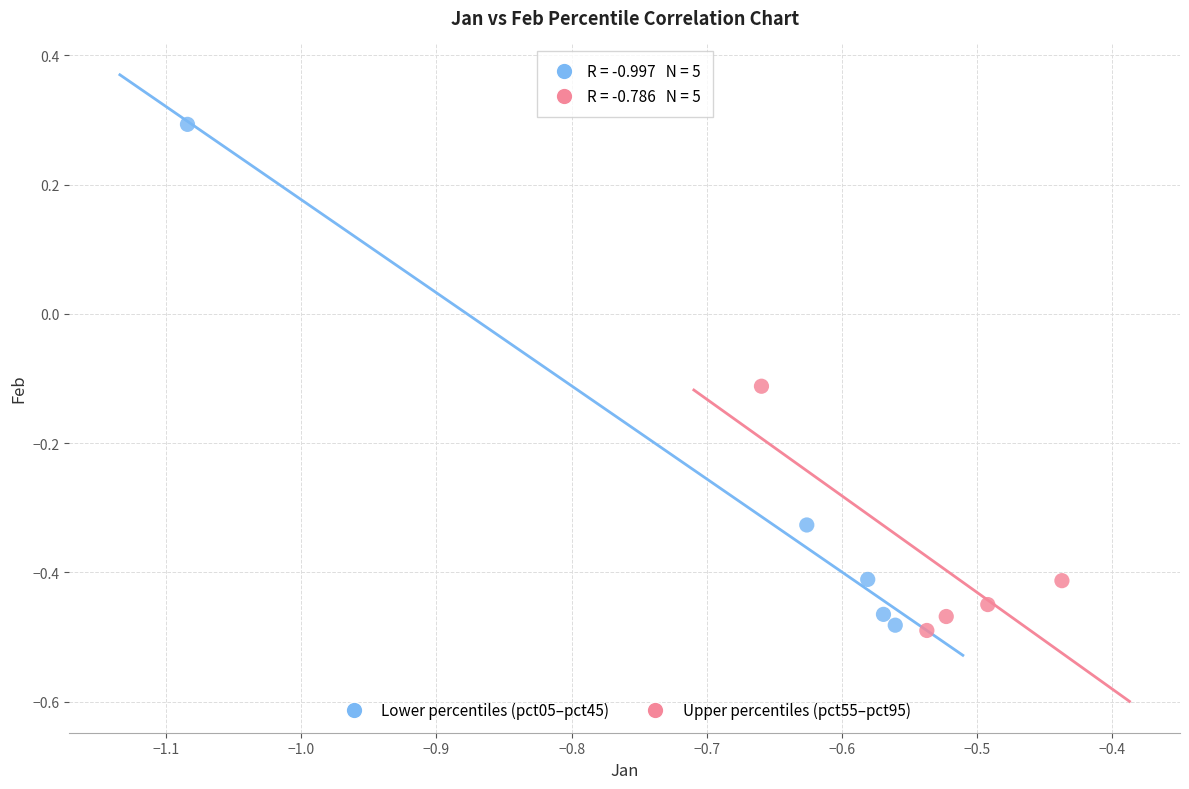

Which series has the widest spread of Y values?

Lower percentiles (pct05–pct45)